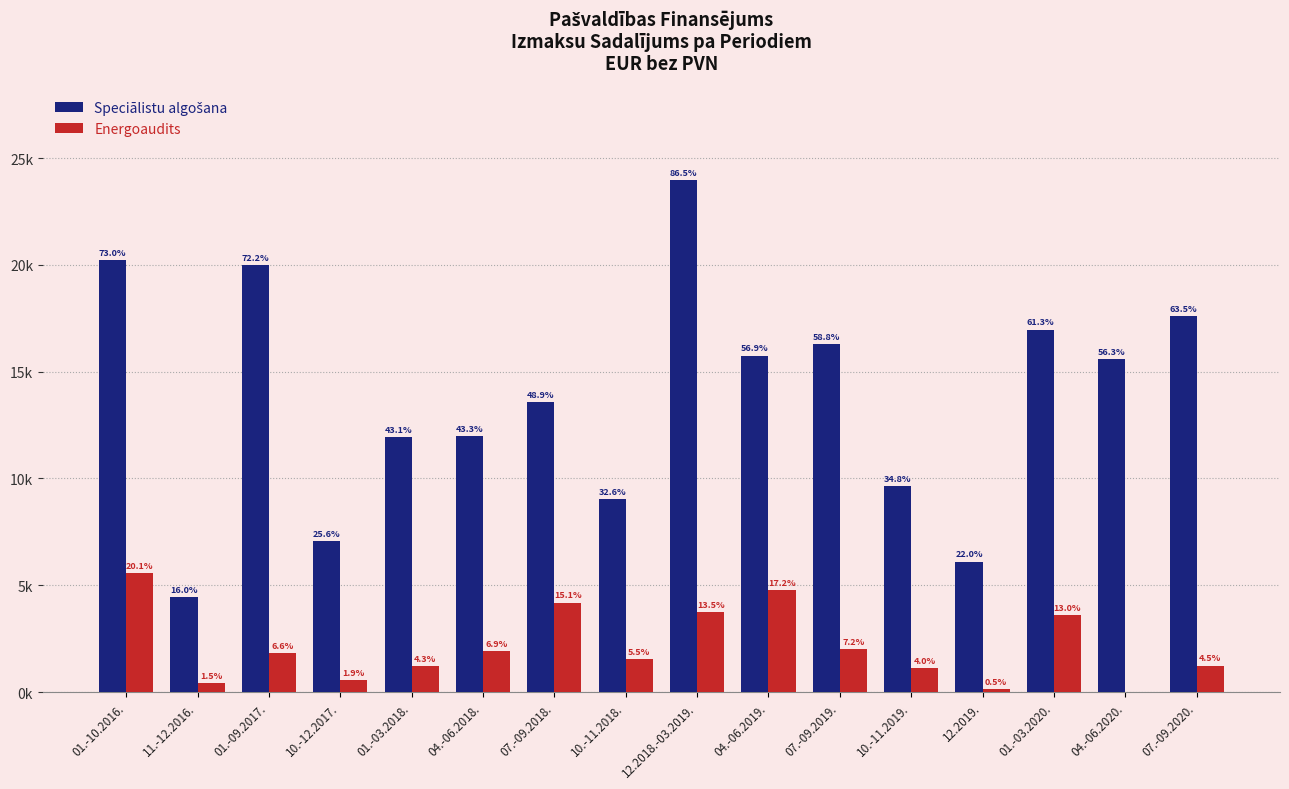

What position from the left is 10.-12.2017.?

4